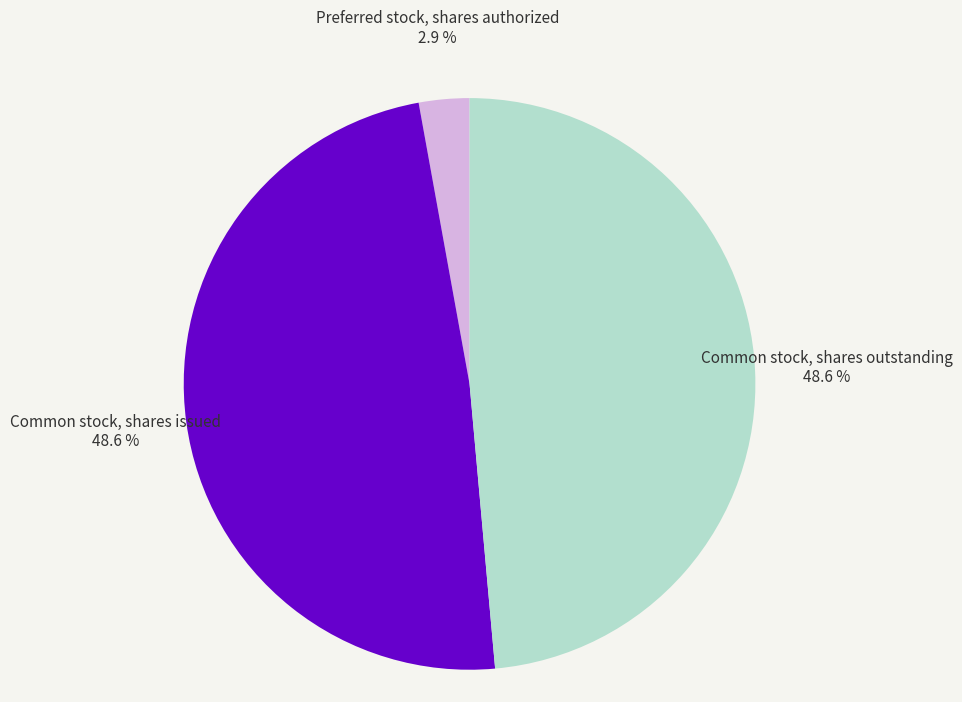

To the nearest percent, what is the average slice percentage?

33%